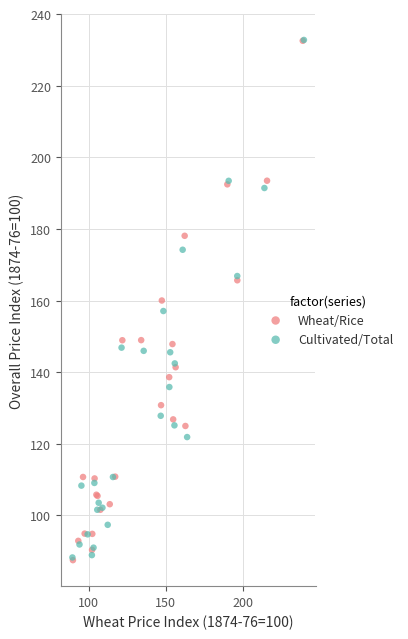

What are all the series names shown in the legend?

Wheat/Rice, Cultivated/Total